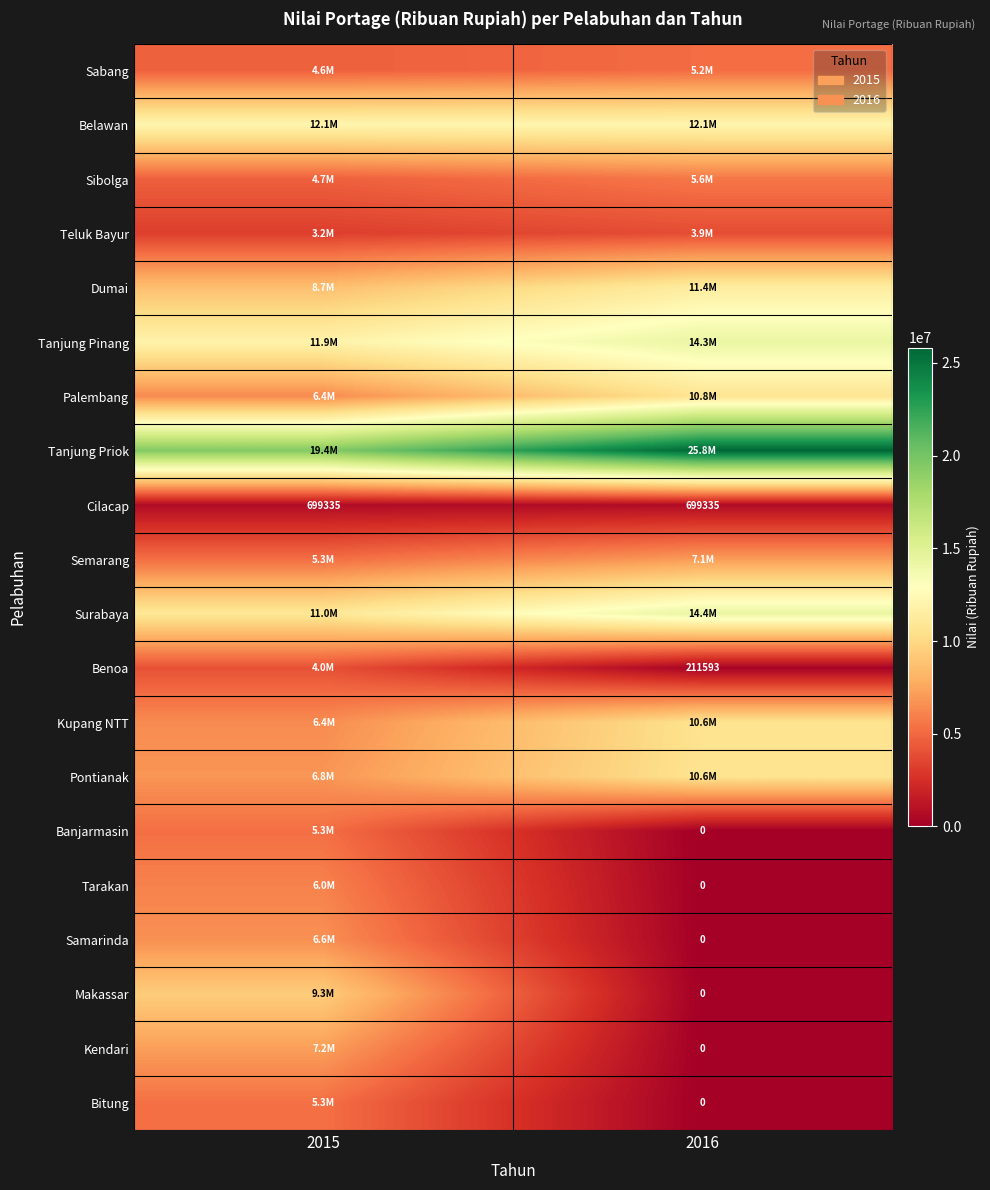

Is it true that Cilacap equals 322408 at 2015?

False